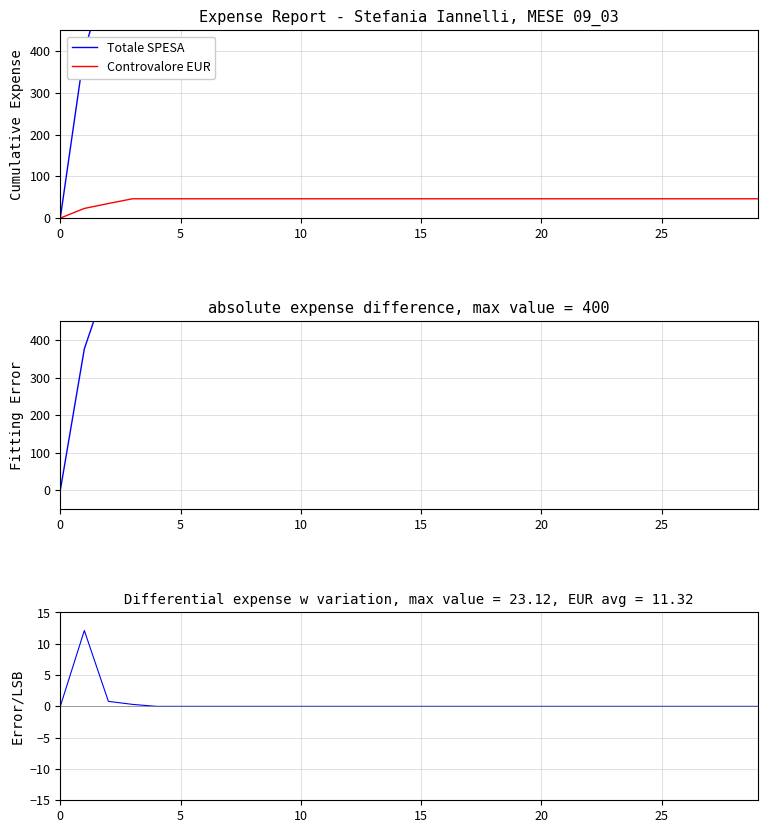

True or false: Totale SPESA has a value of 458.1 at 30.

False